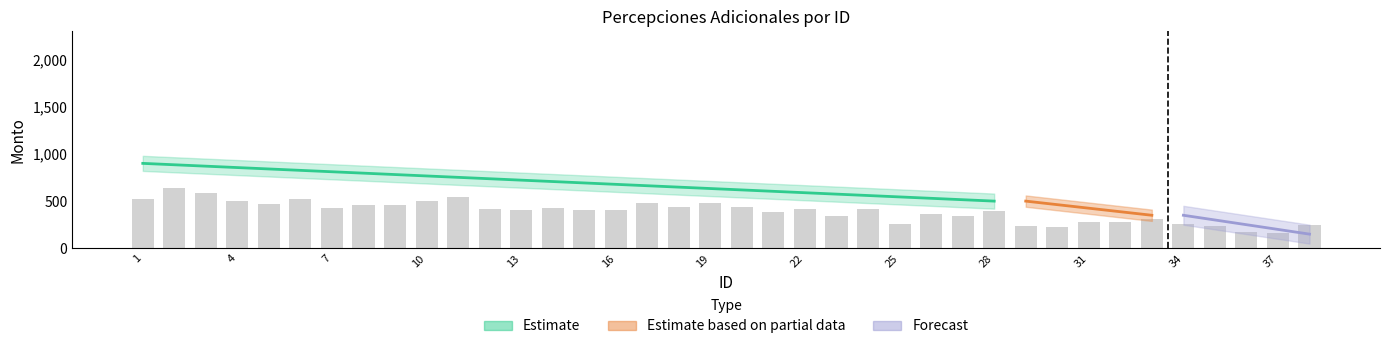

Reading right to left, extract all data points from this chart.

246.5	161.5	168.9	240.4	257.3	307.3	275.3	275.7	229.7	234.1	391.6	346.6	364.5	258.5	413.9	346.9	414.4	381.3	441.8	476.2	442.7	477.6	407.6	407.6	427.5	411.0	414.4	545.4	496.9	459.8	459.8	428.2	521.7	472.7	499.6	591.1	639.5	526.0